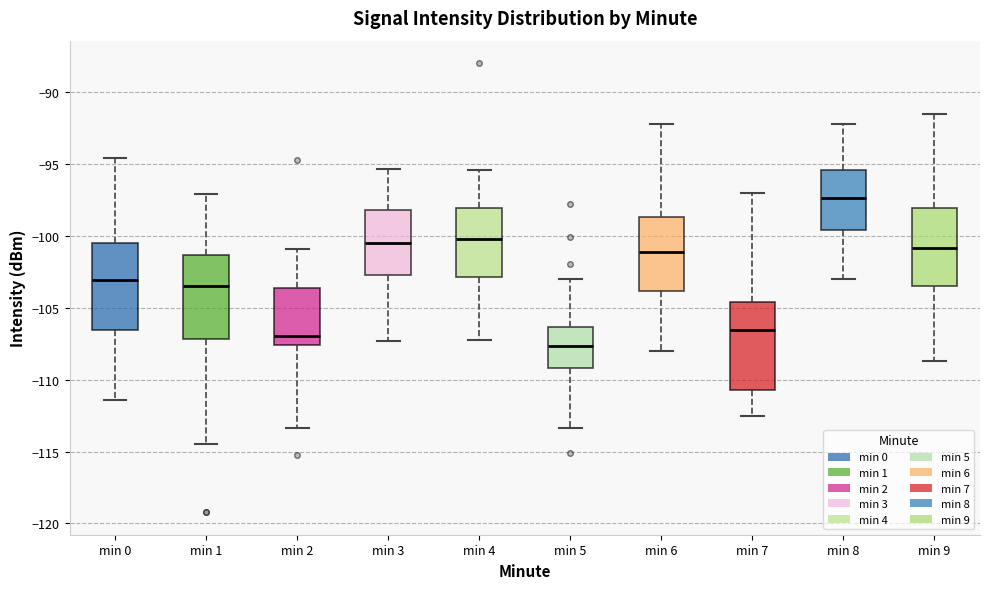

Reading left to right, transcribe this box plot: for each box, give where its median line is, the range the box spans, and where its two whiskers end, as read against the y-axis. The values are not printed on the chart, so give them approximately, as read against the axis.

min 0: median -103.0, box -106.5 to -100.5, whiskers -111.5 to -94.5
min 1: median -103.5, box -107.0 to -101.5, whiskers -114.5 to -97.0
min 2: median -107.0, box -107.5 to -103.5, whiskers -113.5 to -101.0
min 3: median -100.5, box -102.5 to -98.0, whiskers -107.5 to -95.5
min 4: median -100.0, box -103.0 to -98.0, whiskers -107.5 to -95.5
min 5: median -107.5, box -109.0 to -106.5, whiskers -113.5 to -103.0
min 6: median -101.0, box -104.0 to -98.5, whiskers -108.0 to -92.0
min 7: median -106.5, box -110.5 to -104.5, whiskers -112.5 to -97.0
min 8: median -97.5, box -99.5 to -95.5, whiskers -103.0 to -92.0
min 9: median -101.0, box -103.5 to -98.0, whiskers -108.5 to -91.5